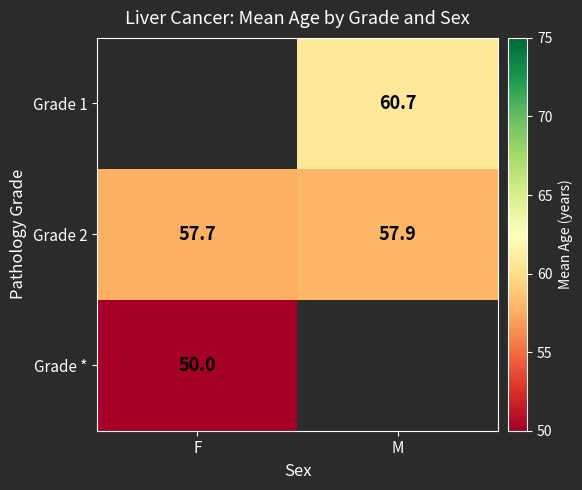

At which label is Grade 2 closest to 57?

F